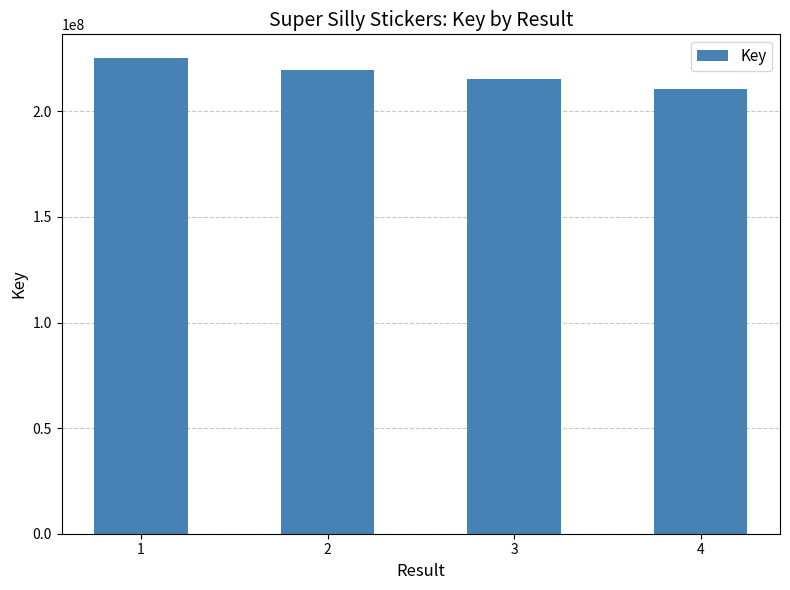

Which category has the highest value across all series?

1